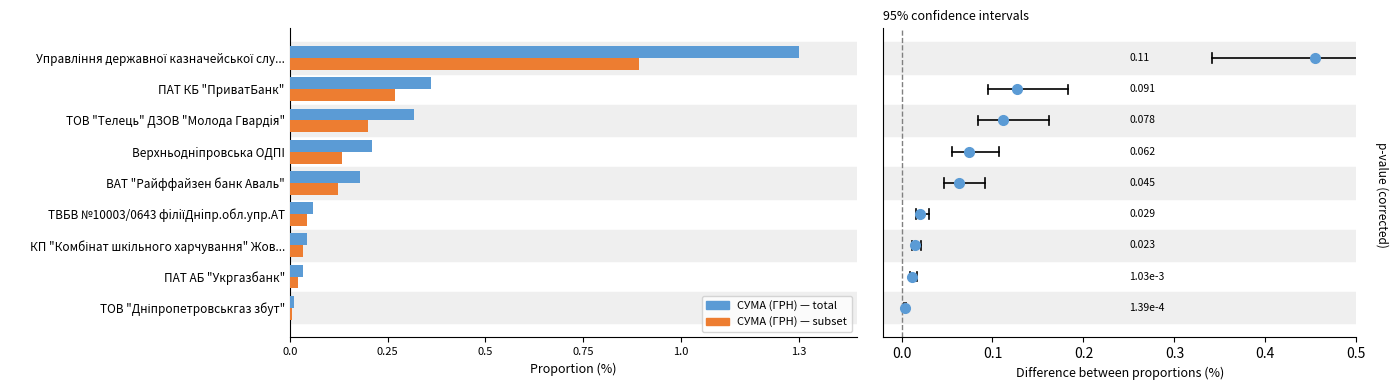

Which series changed the most between Верхньоднiпровська ОДПI and ТОВ "Телець" ДЗОВ "Молода Гвардiя"?

СУМА (ГРН) — total